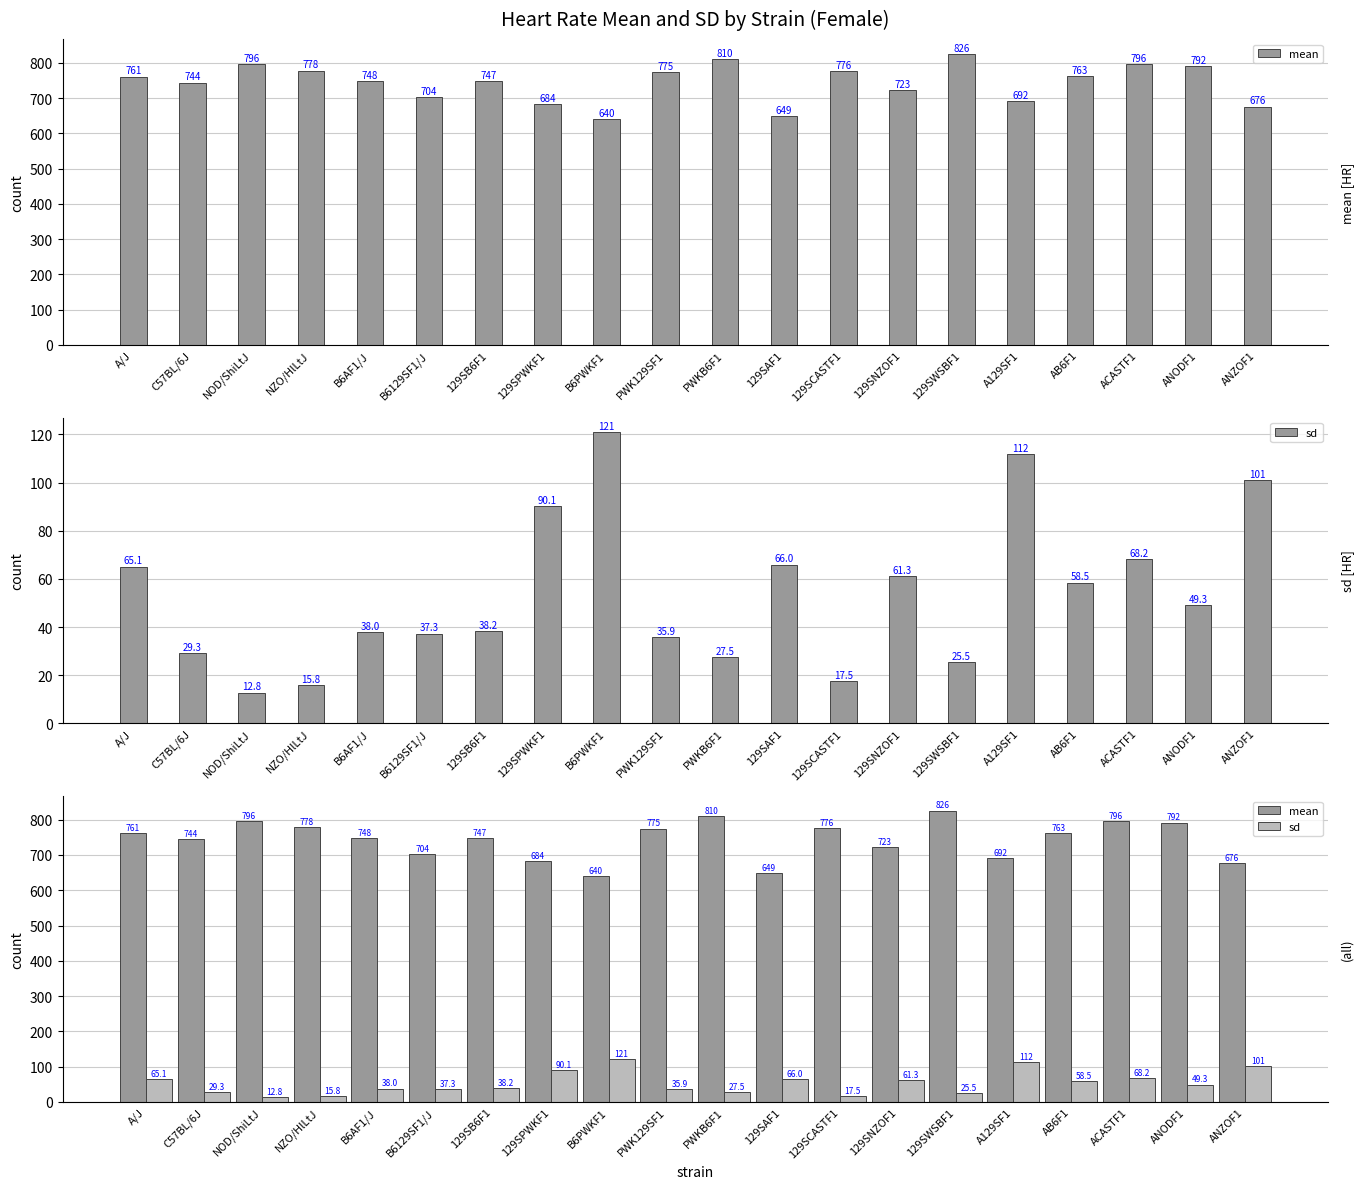

Which label corresponds to the largest value in the chart?

129SWSBF1